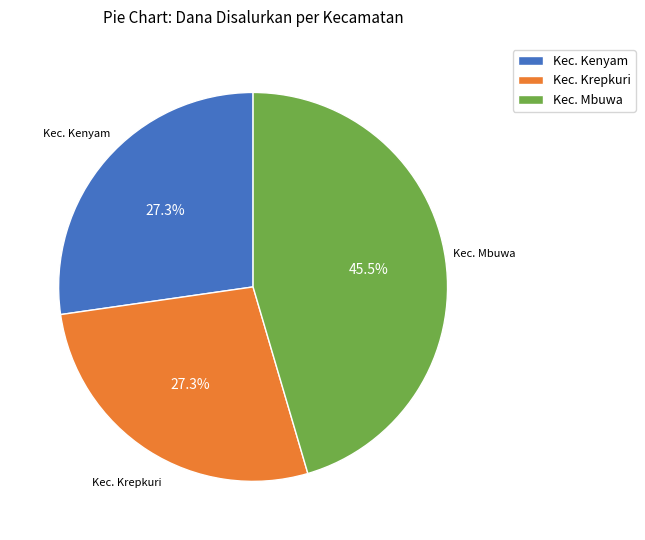

Combined, do Kec. Kenyam and Kec. Krepkuri account for over 50%?

Yes